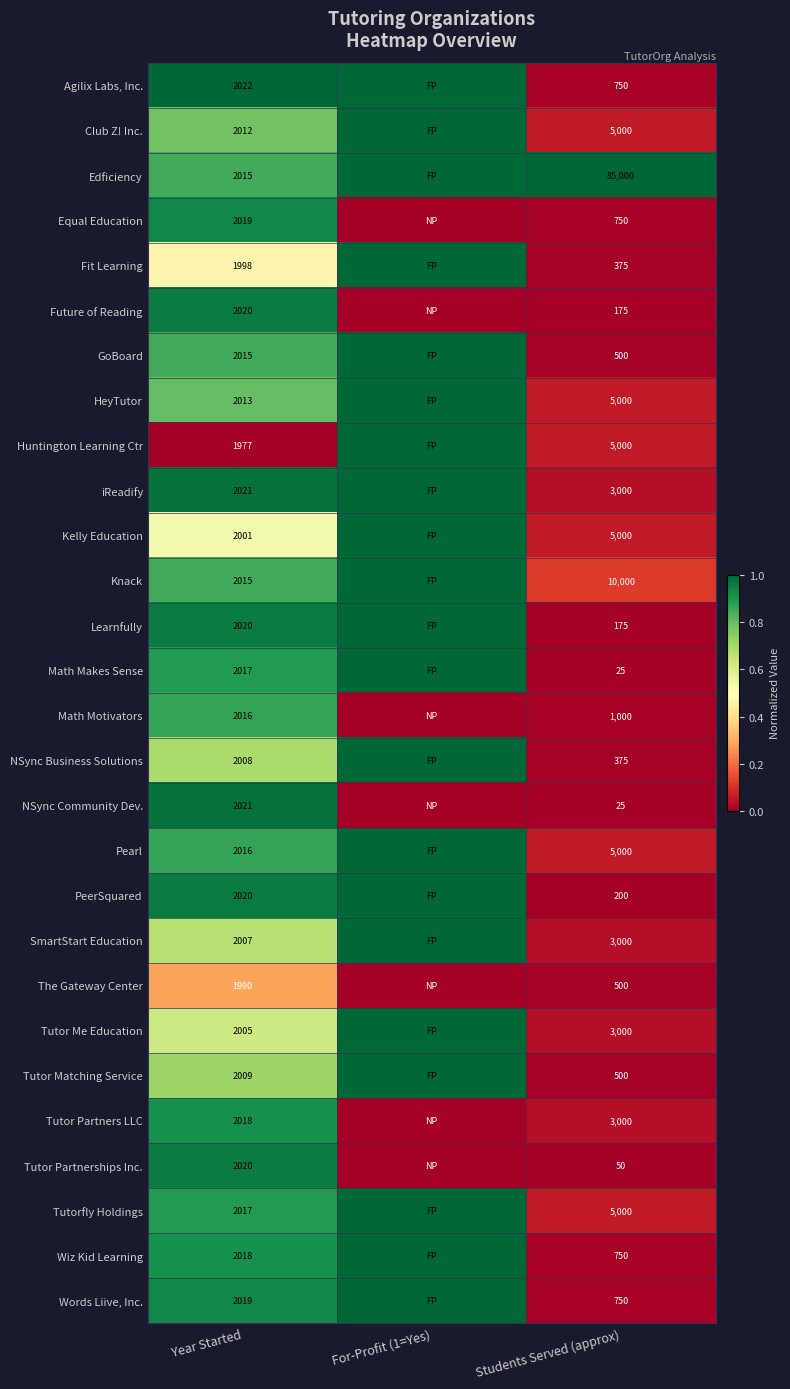

What is the total value across all series at Students Served (approx)?

143900